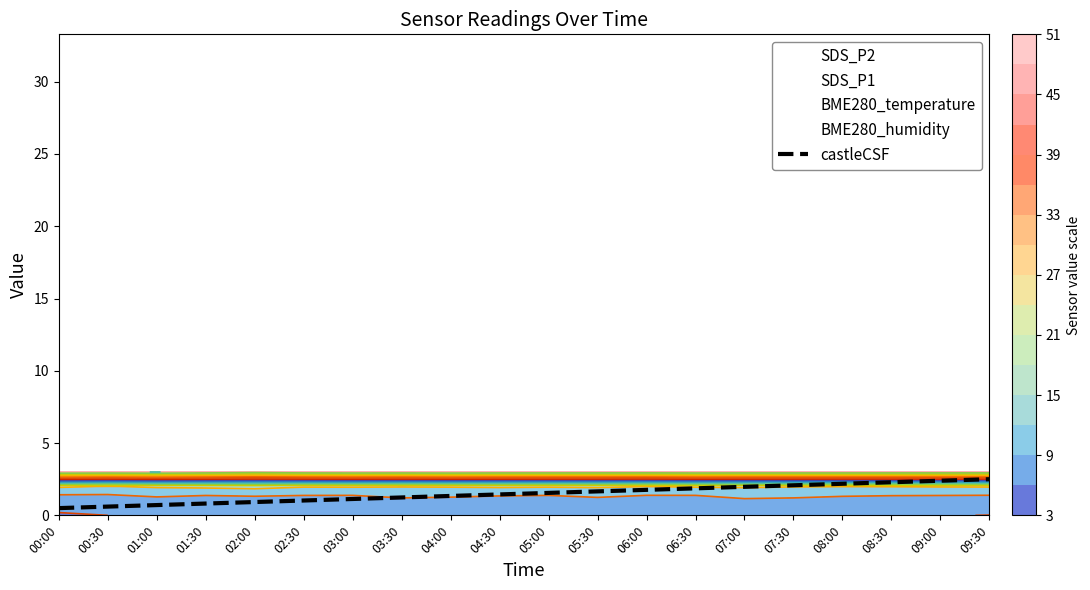

True or false: there are more than 0 points higher than both neighbors.

False